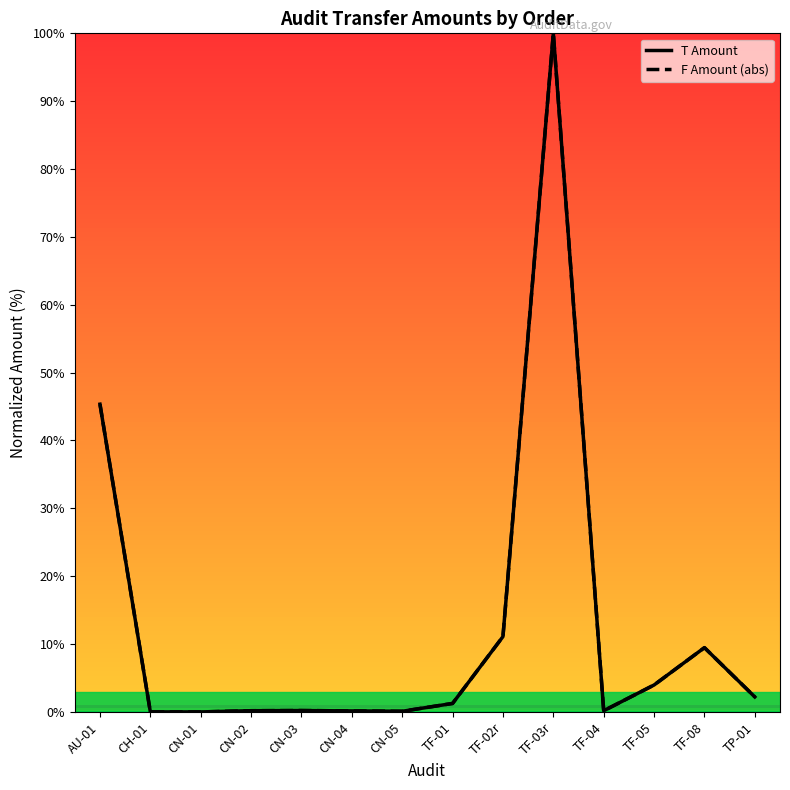

What is the label of the 2nd point from the right?

TF-08